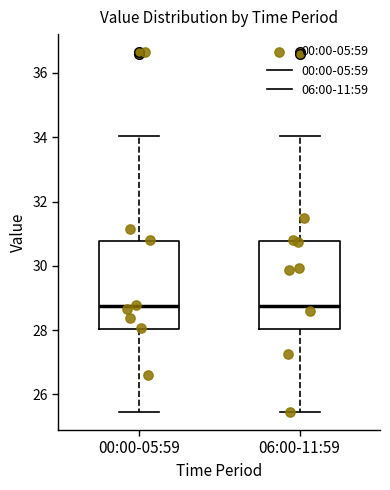

Reading left to right, read every box against the y-axis: the position of its median line, the range the box covers, and the ends of its whiskers. The values are not printed on the chart, so give them approximately, as read against the axis.

00:00-05:59: median 28.8, box 28.0 to 30.8, whiskers 25.4 to 34.0
06:00-11:59: median 28.8, box 28.0 to 30.8, whiskers 25.4 to 34.0